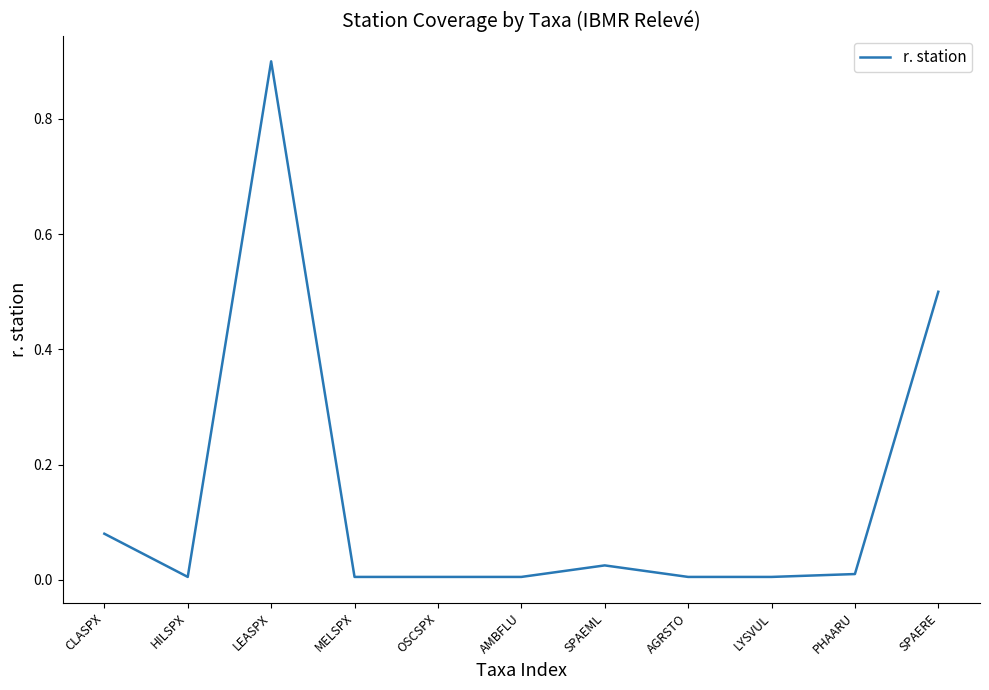

Is it true that the value at SPAERE is 0.8?

False